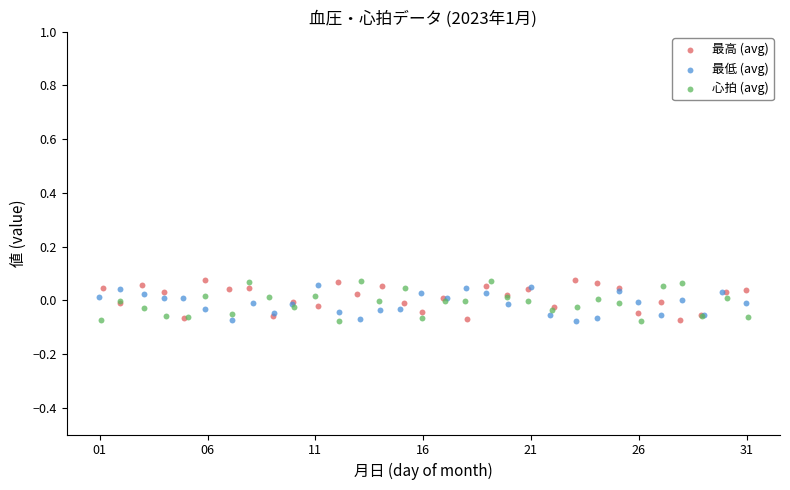

What are all the series names shown in the legend?

最高 (avg), 最低 (avg), 心拍 (avg)